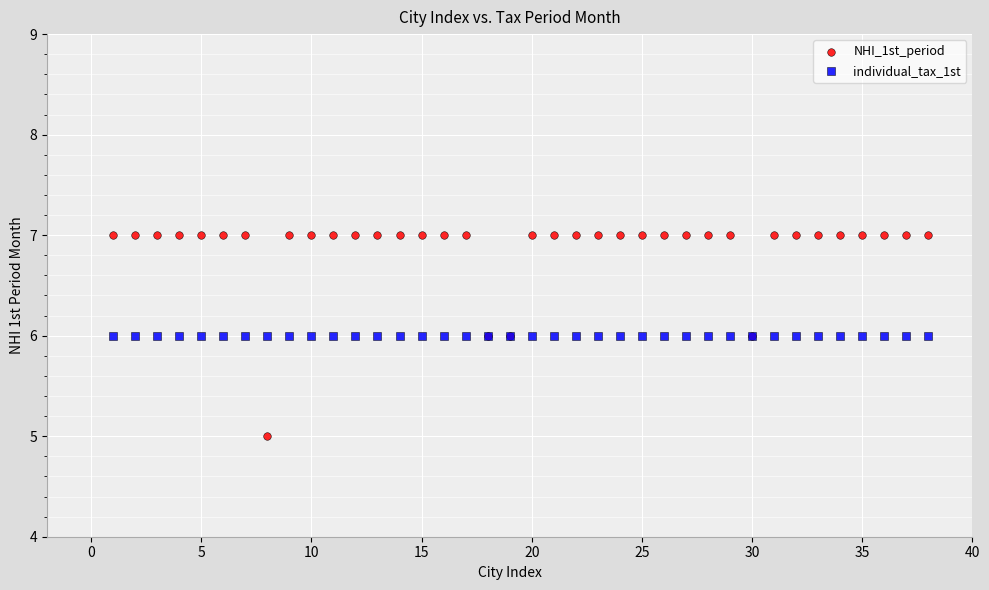

Which series reaches the minimum Y coordinate?

NHI_1st_period